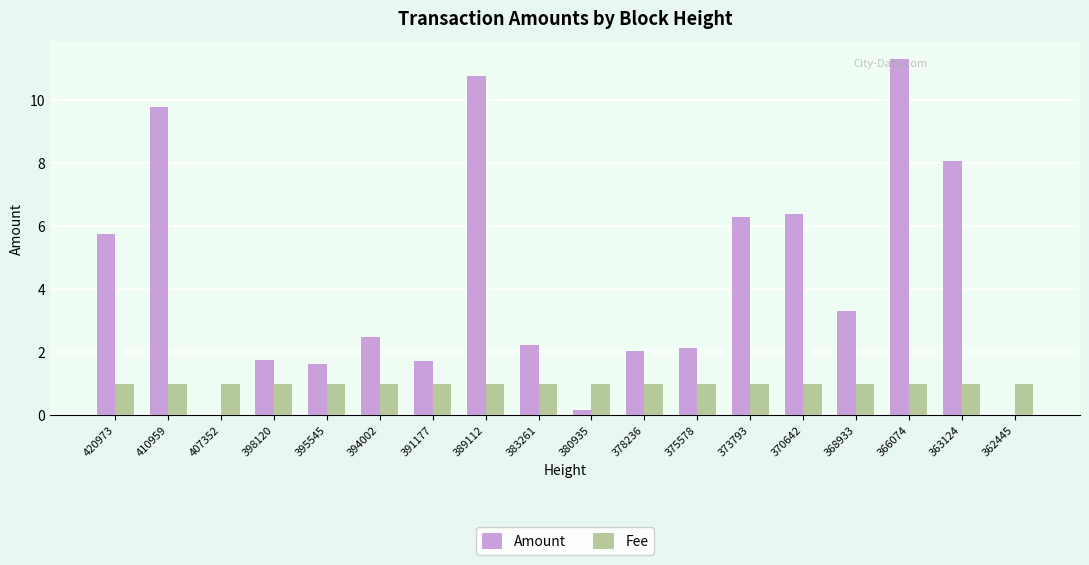

Are the bars horizontal?

No